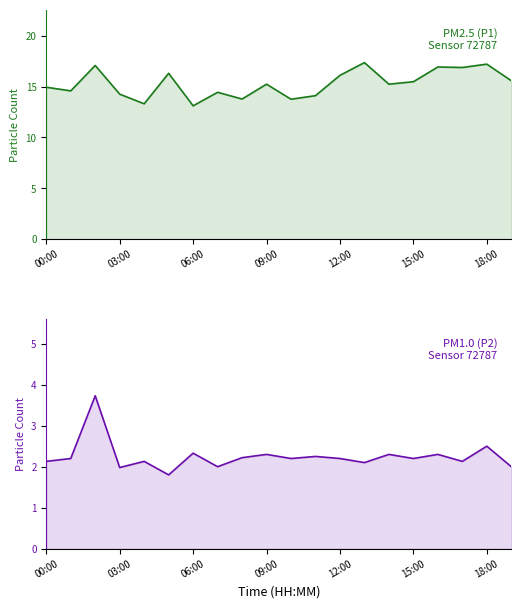

What are all the series names shown in the legend?

P1, P2